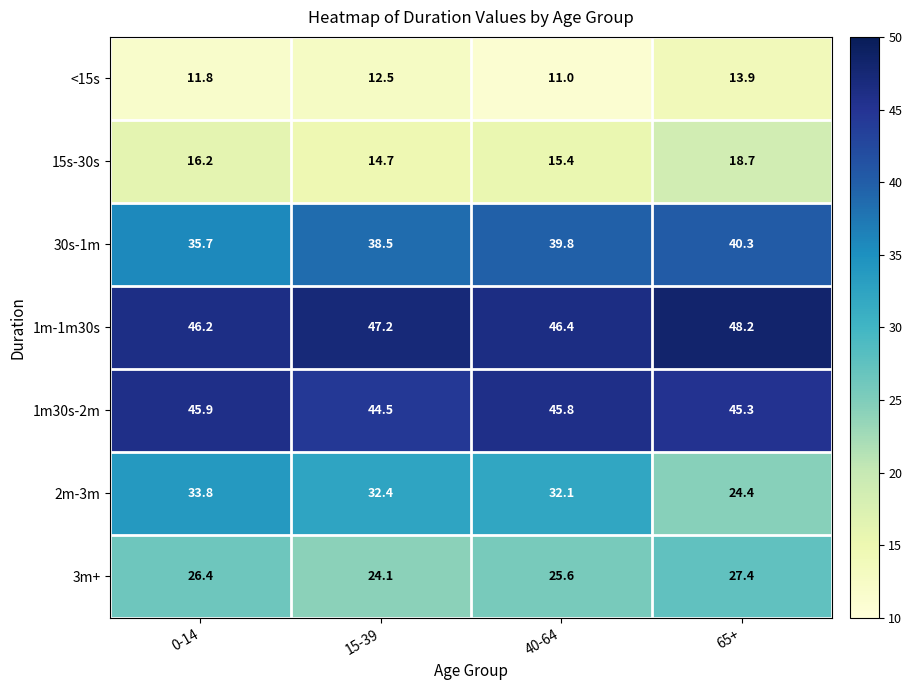

Reading left to right, list all the values displayed in this chart.

<15s: 0-14=11.8	15-39=12.5	40-64=11.0	65+=13.9
15s-30s: 0-14=16.2	15-39=14.7	40-64=15.4	65+=18.7
30s-1m: 0-14=35.7	15-39=38.5	40-64=39.8	65+=40.3
1m-1m30s: 0-14=46.2	15-39=47.2	40-64=46.4	65+=48.2
1m30s-2m: 0-14=45.9	15-39=44.5	40-64=45.8	65+=45.3
2m-3m: 0-14=33.8	15-39=32.4	40-64=32.1	65+=24.4
3m+: 0-14=26.4	15-39=24.1	40-64=25.6	65+=27.4